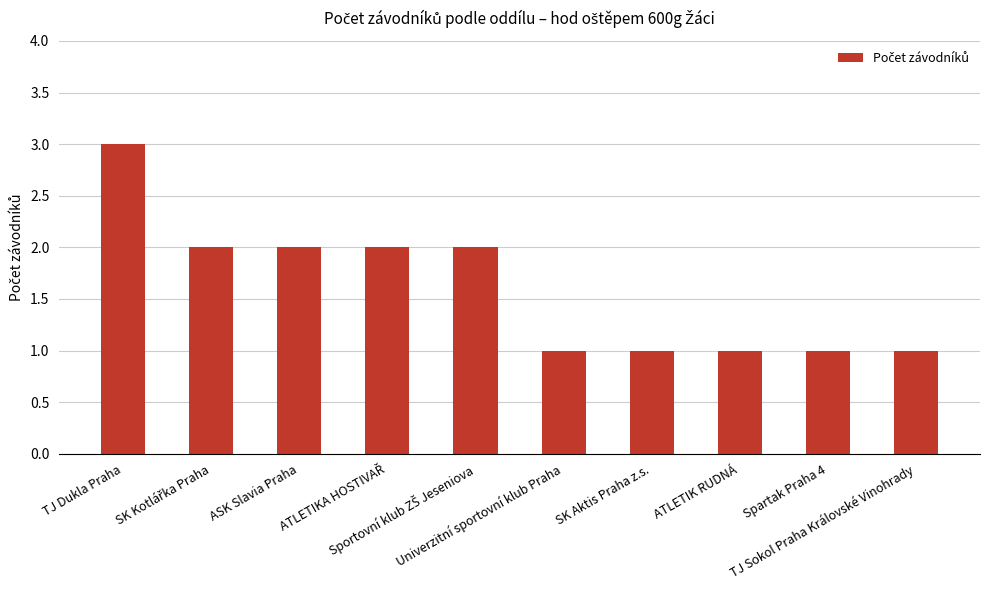

What is the smallest value displayed?

1